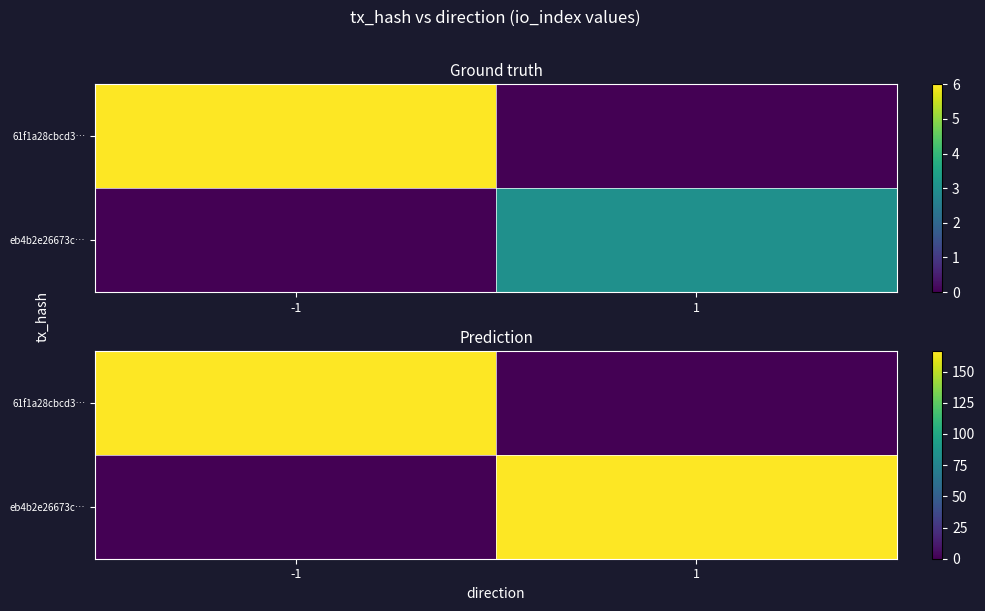

The value of 61f1a28cbcd3… at -1 is 166.5. True or false?

True